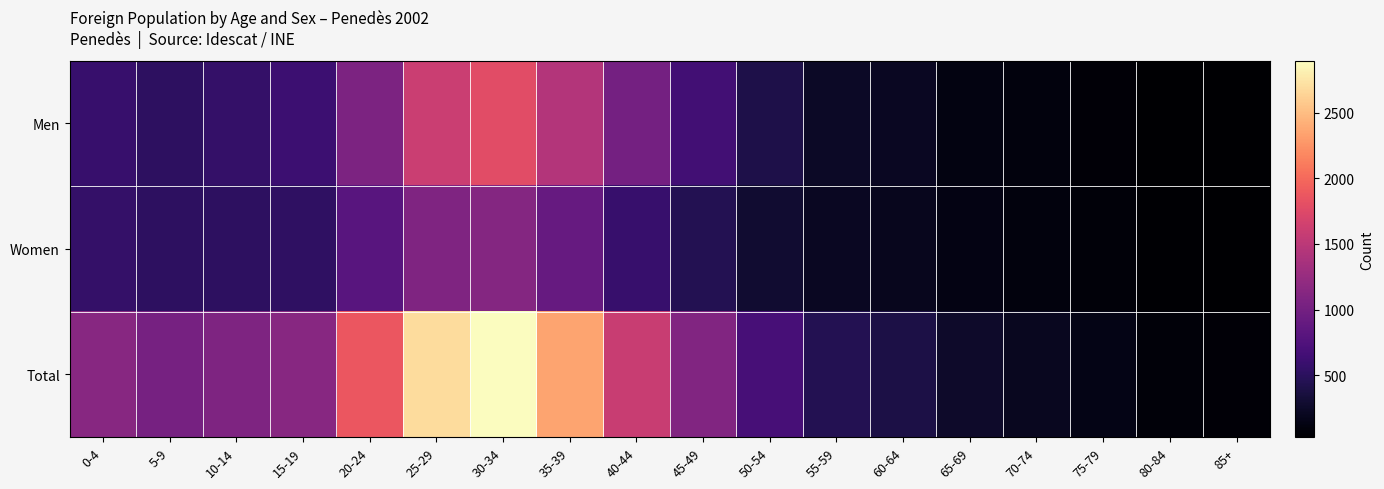

At which category is the sum across all series the highest?

30-34